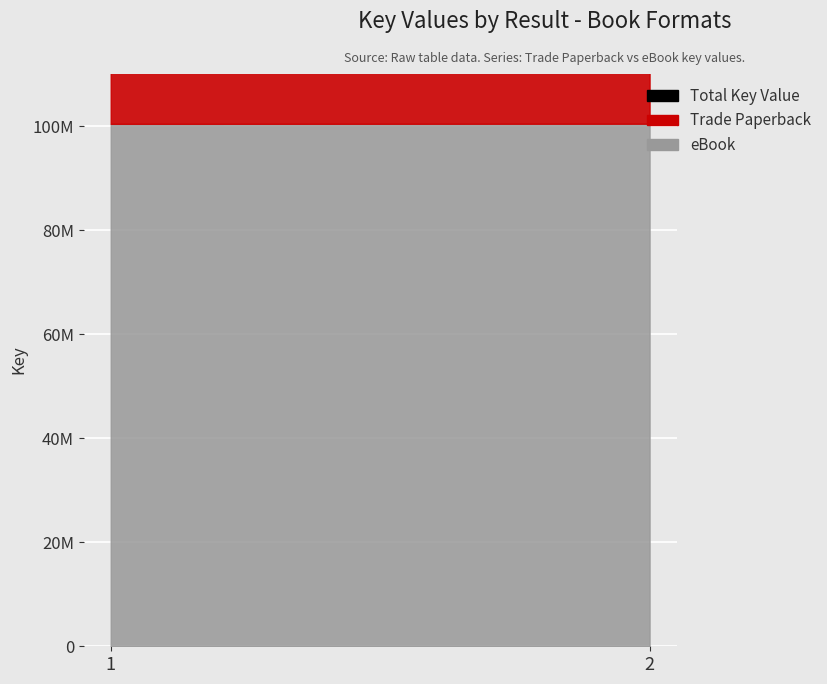

Is it true that the value at 2 is 75762738?

False